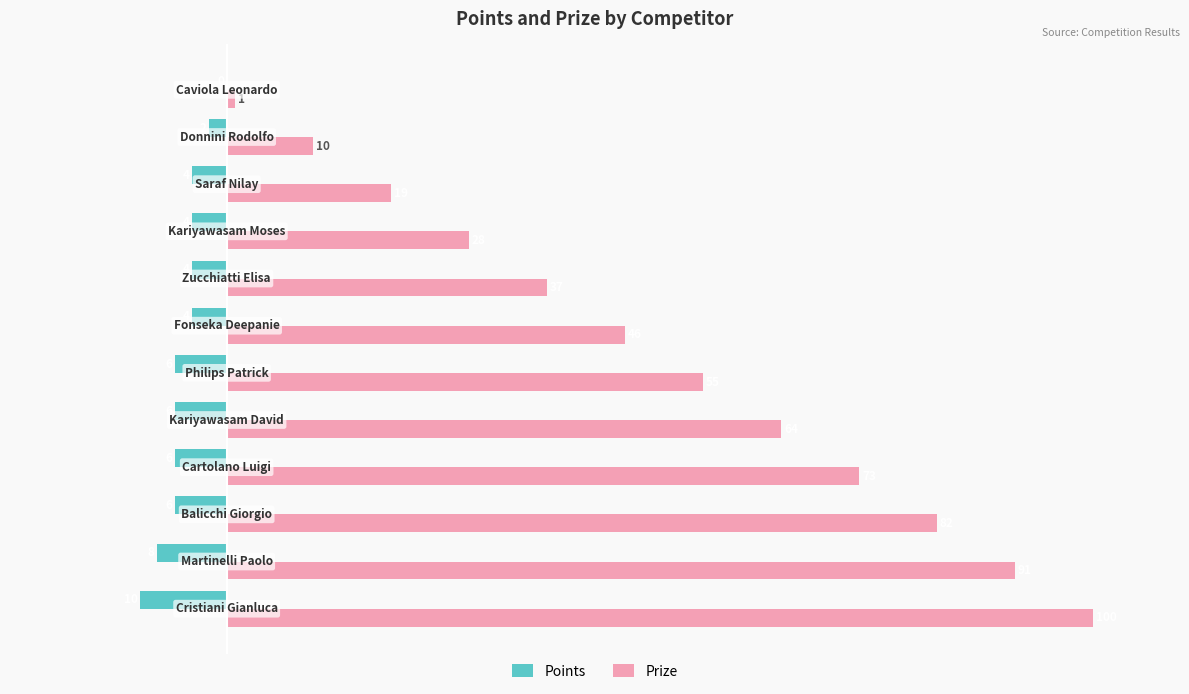

What is the sum of all Points values?

-60